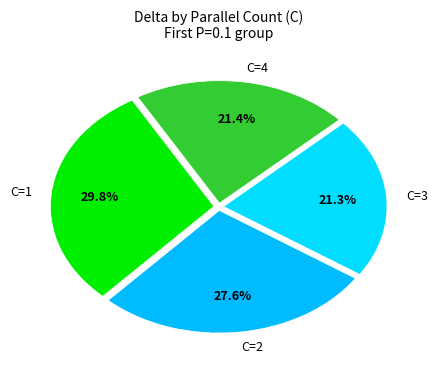

To the nearest percent, what is the average slice percentage?

25%